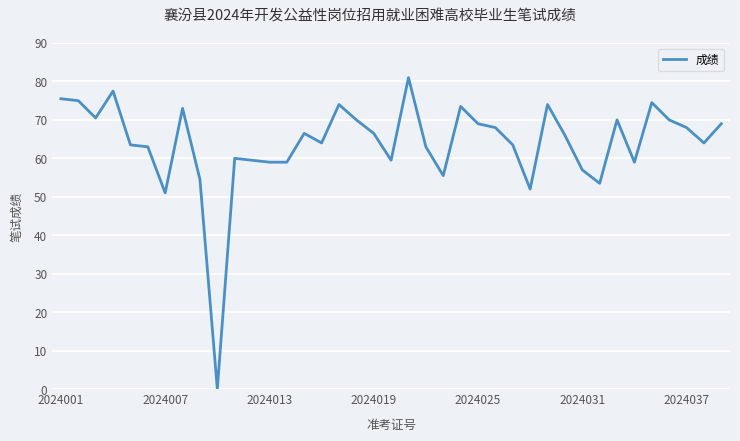

Reading right to left, transcribe all the data shown in this chart.

69.0	64.0	68.0	70.0	74.5	59.0	70.0	53.5	57.0	66.0	74.0	52.0	63.5	68.0	69.0	73.5	55.5	63.0	81.0	59.5	66.5	70.0	74.0	64.0	66.5	59.0	59.0	59.5	60.0	0.0	54.5	73.0	51.0	63.0	63.5	77.5	70.5	75.0	75.5